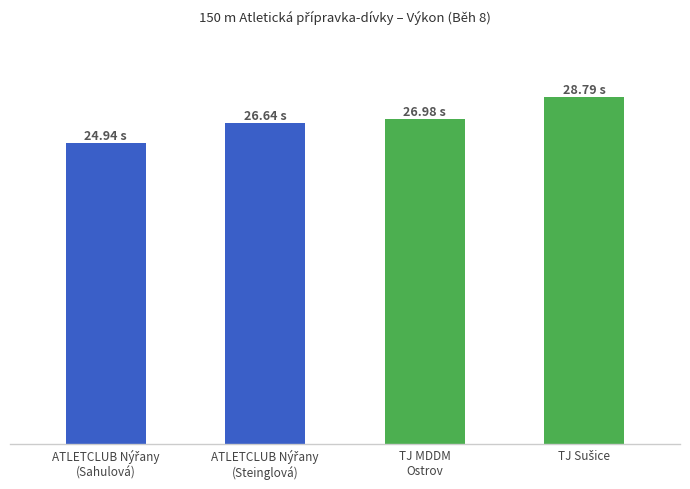

Are the bars horizontal?

No